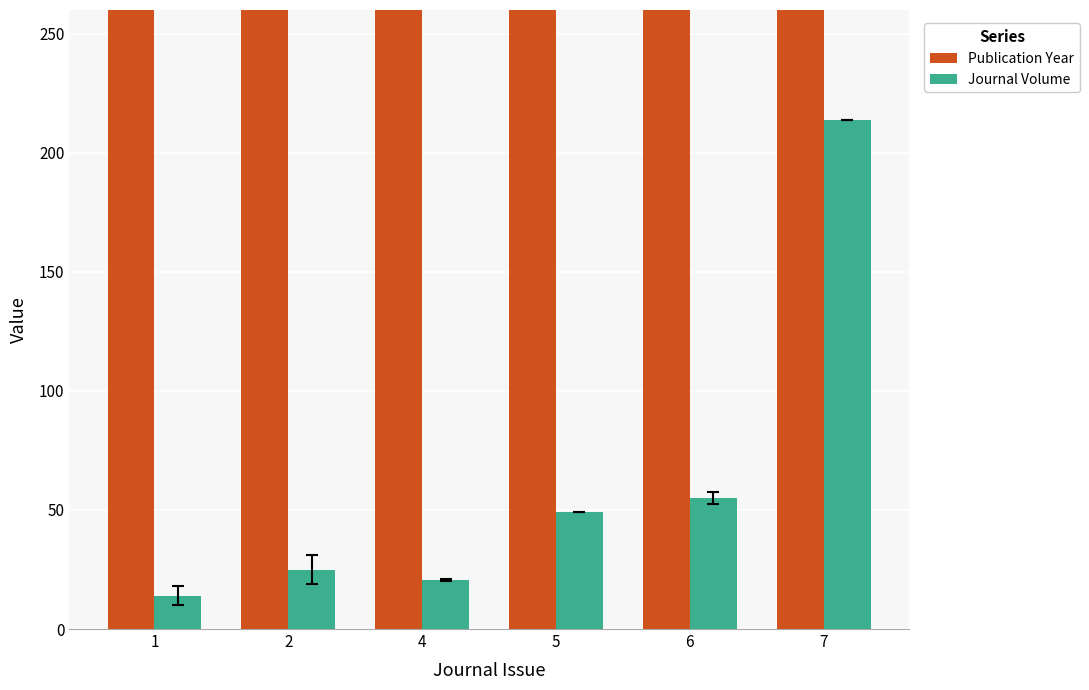

Rank the series by their maximum value, from lowest to highest.

Journal Volume, Publication Year